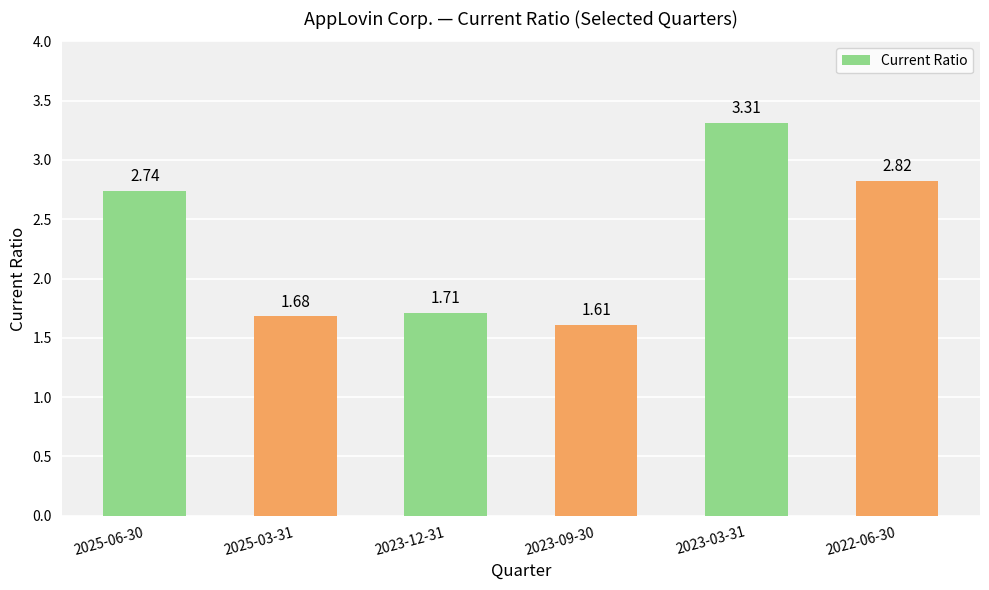

What is the difference between the values at 2023-09-30 and 2025-06-30?

1.1